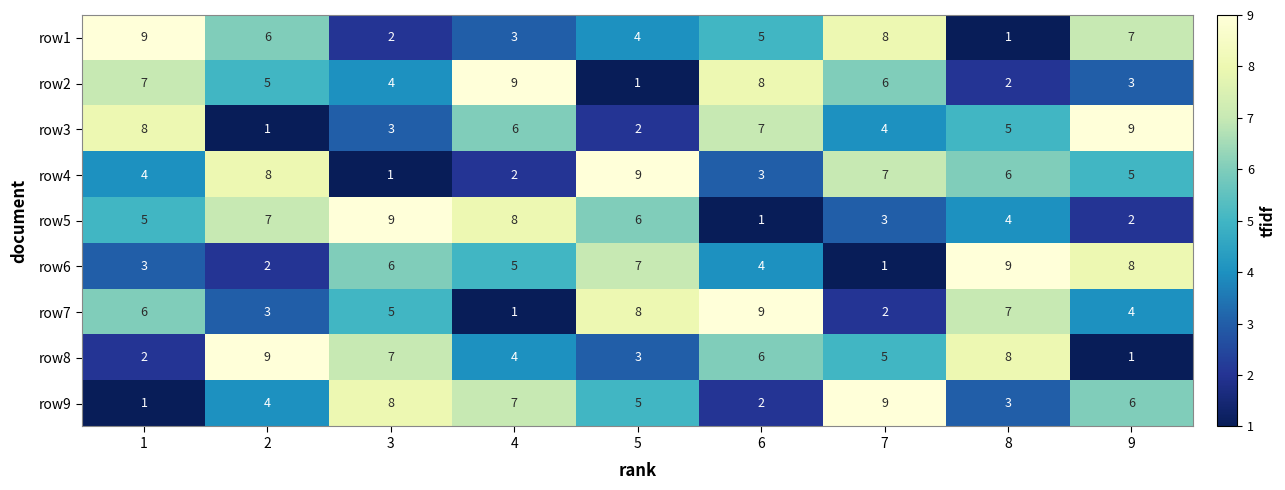

How many series are shown in this chart?

9